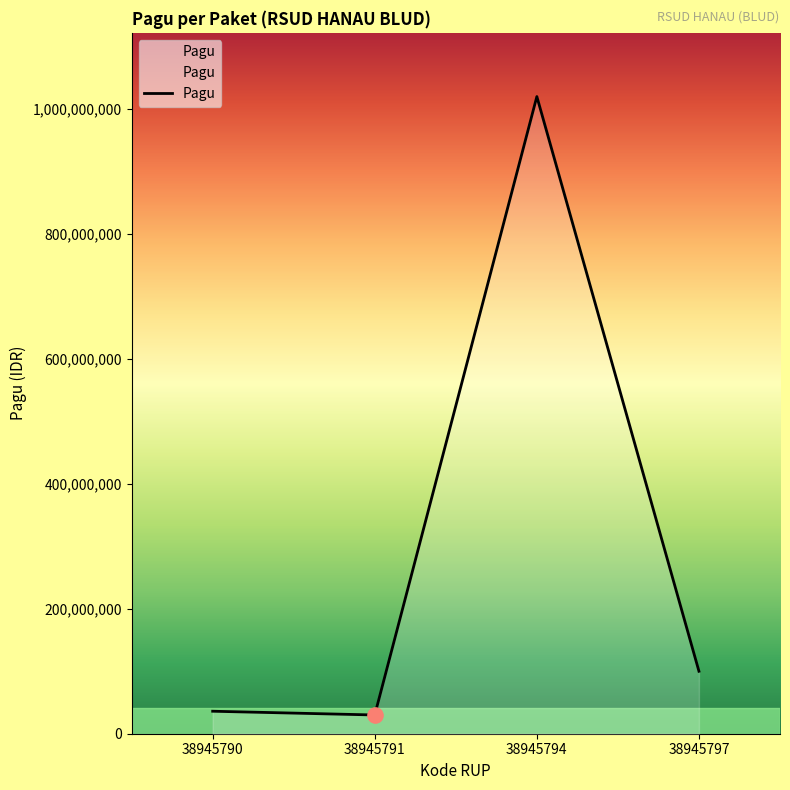

What is the ratio of the value at 38945794 to the value at 38945790?

28.3